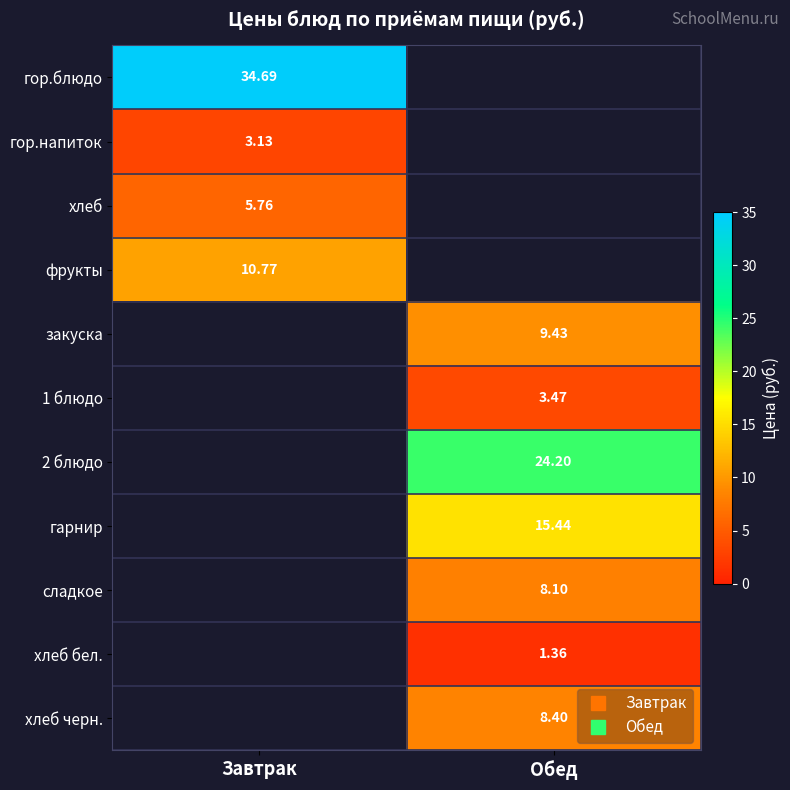

What is the minimum value shown in the chart?

1.4